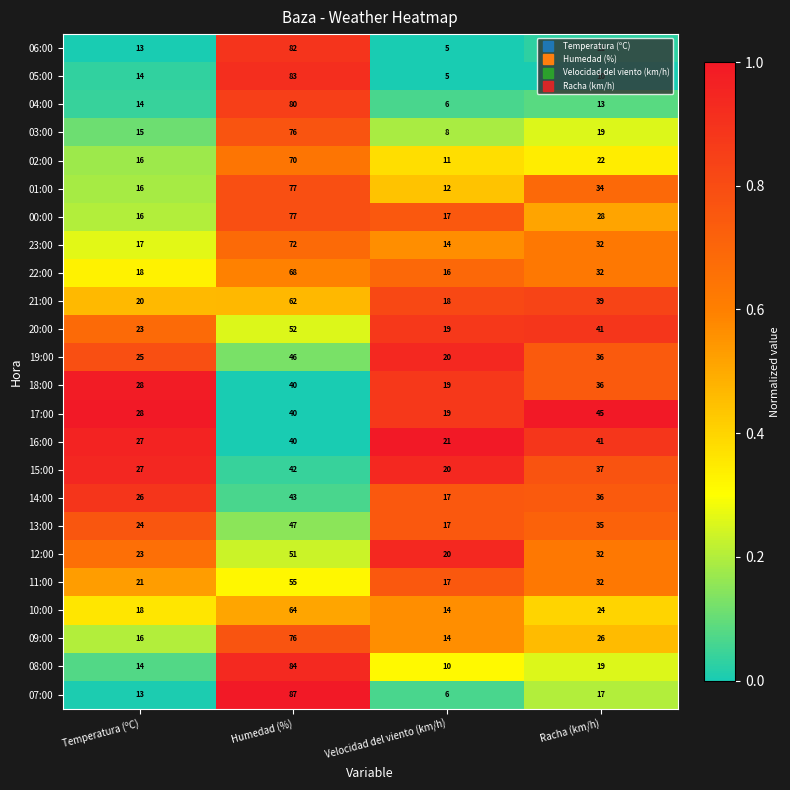

What is the difference between the second highest and minimum values in the 23:00 series?

18